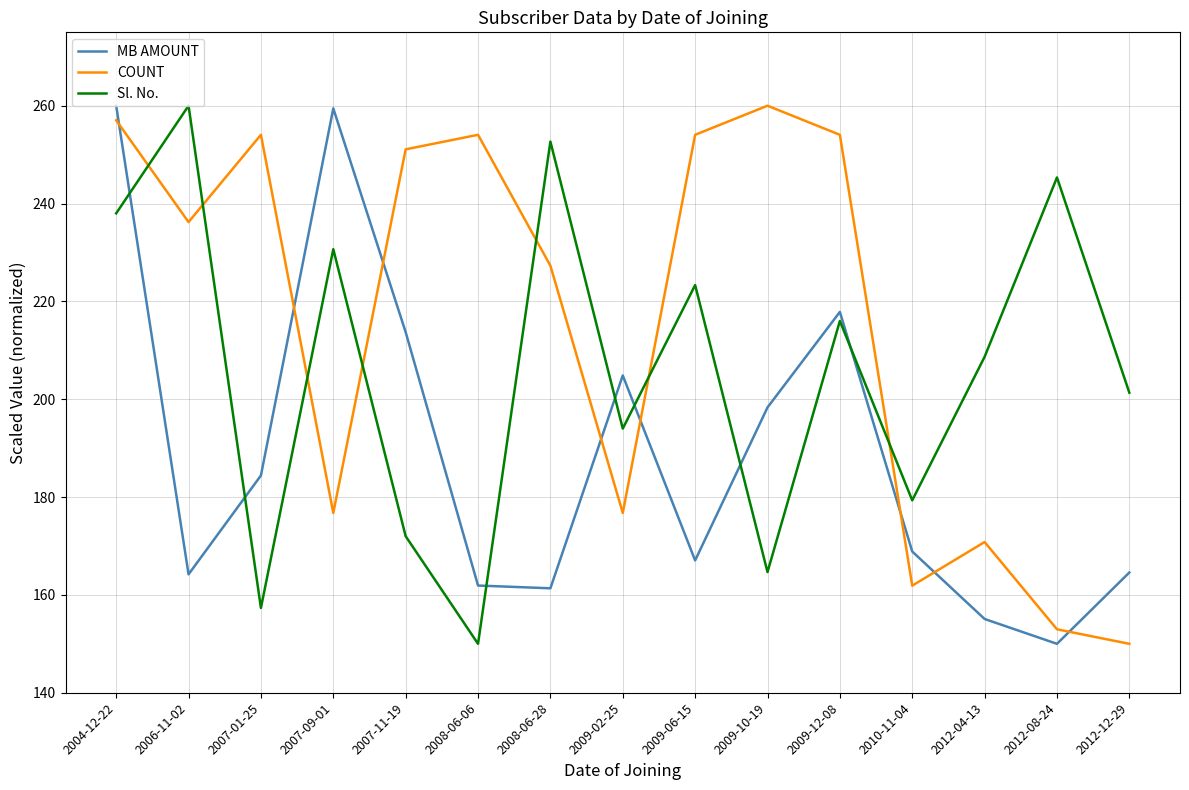

Which series ends up on top after the final intersection of MB AMOUNT and Sl. No.?

Sl. No.